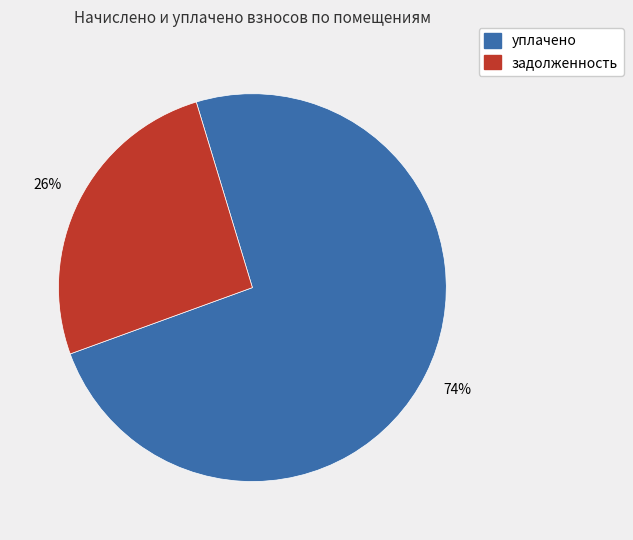

To the nearest percent, what is the average slice percentage?

50%